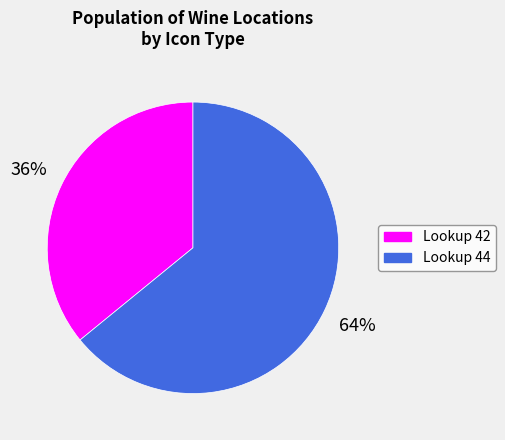

Is there a majority slice in this chart?

Yes